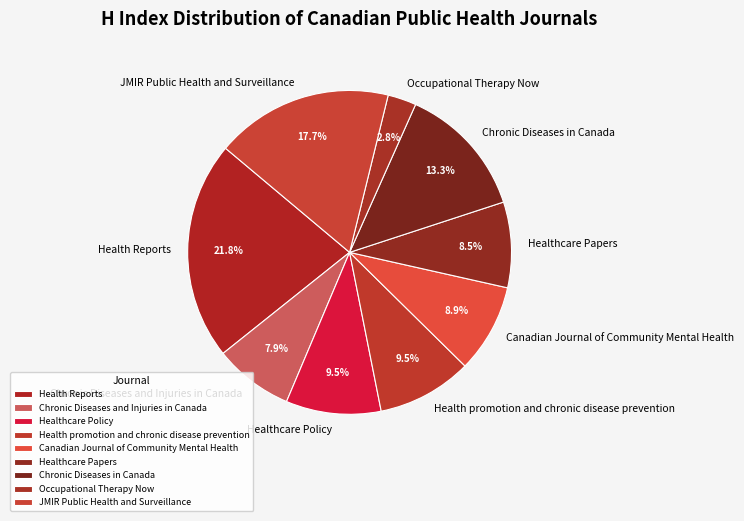

To the nearest percent, what percentage of the pie is Chronic Diseases in Canada?

13%